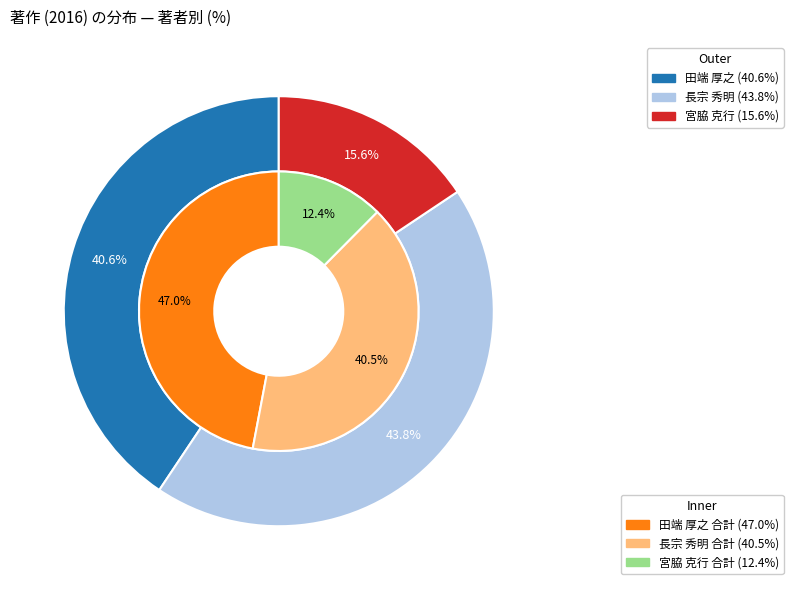

Which category has the smallest portion of the pie?

宮脇 克行